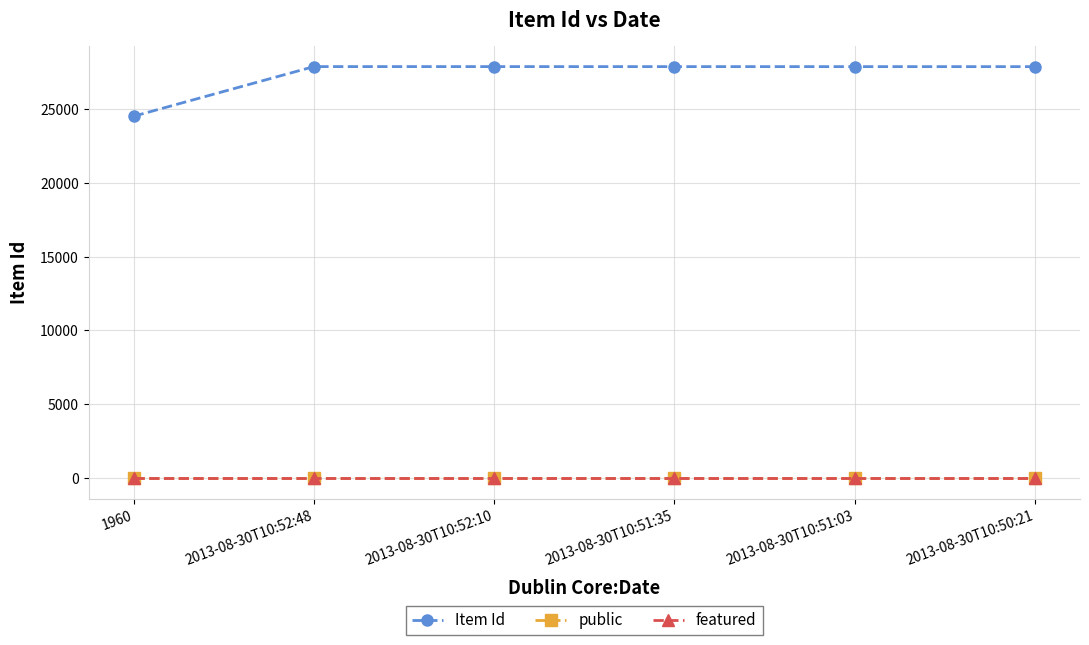

What is the label of the 5th point from the right?

2013-08-30T10:52:48